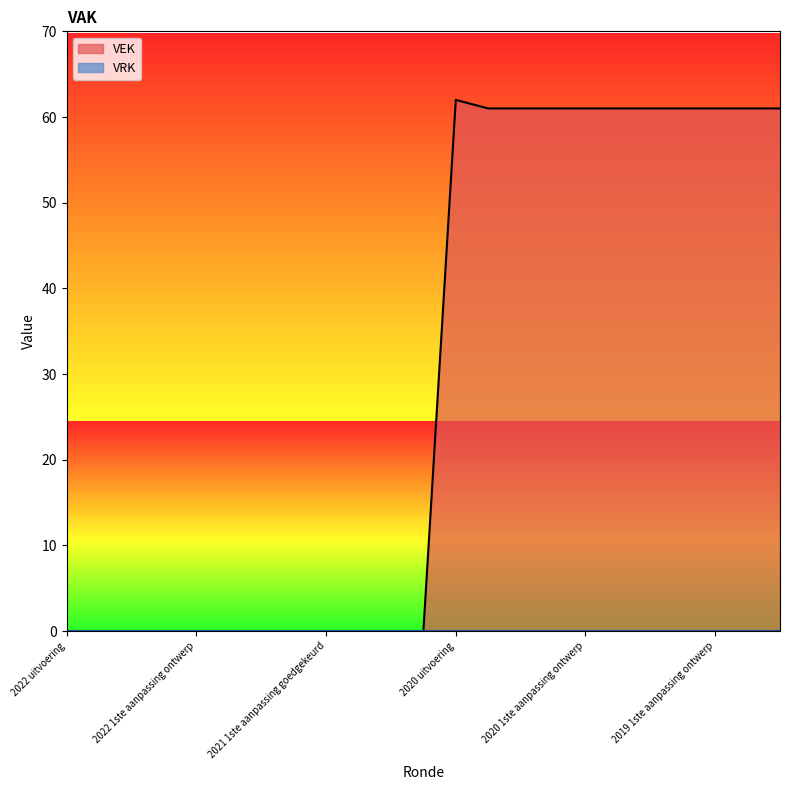

How many interior local peaks (higher than both neighbors) does the data have?

1